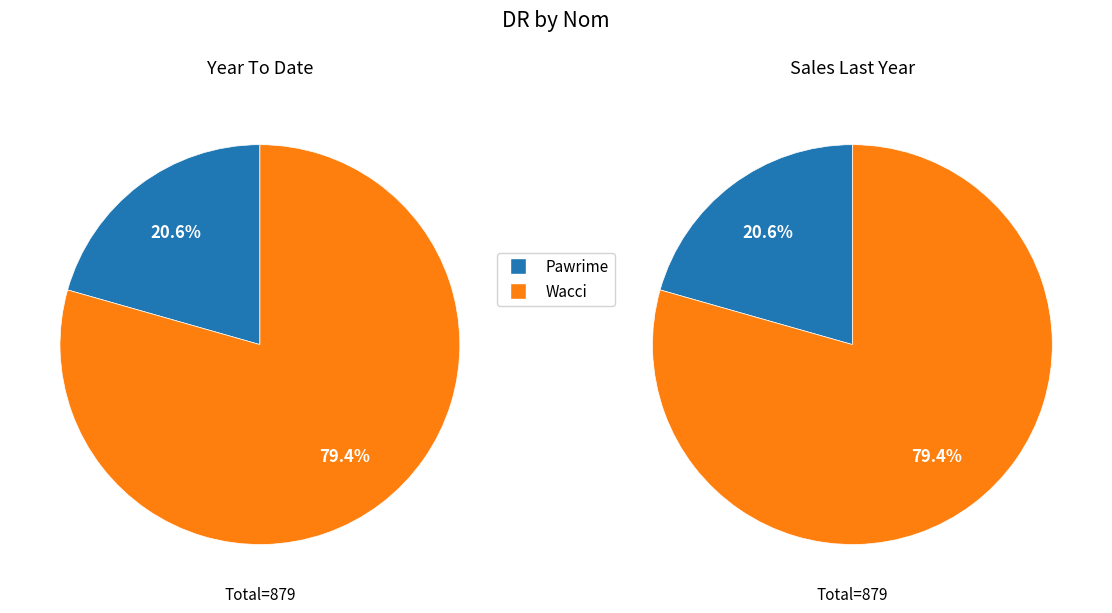

To the nearest percent, what percentage of the pie is Pawrime?

21%